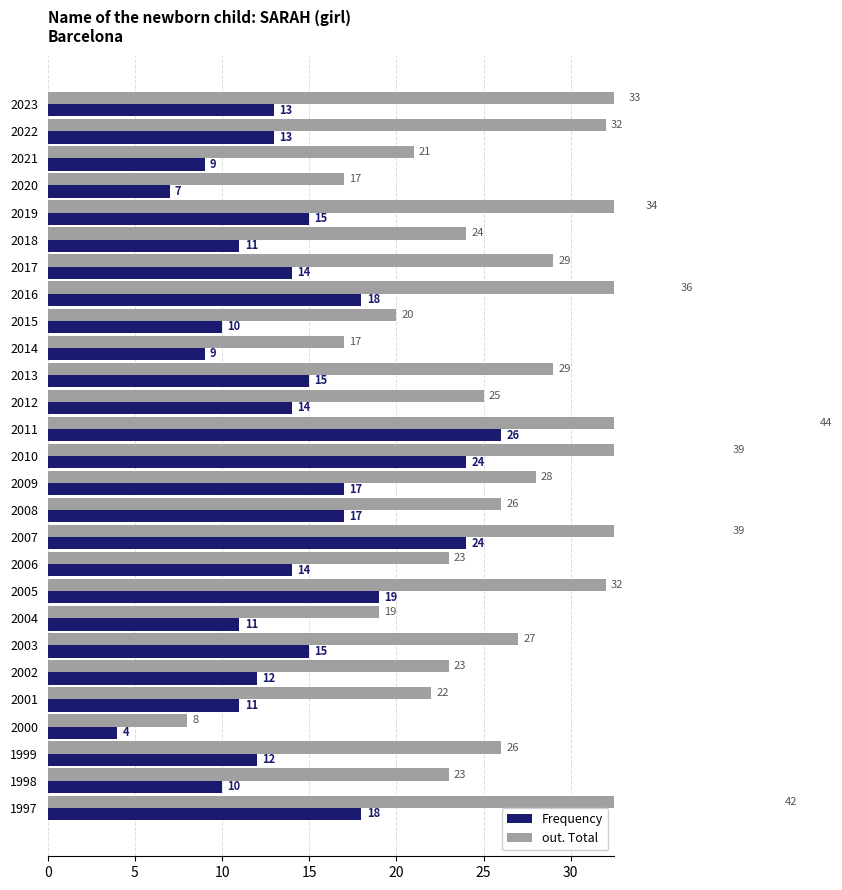

What is the value of the out. Total bar at the 2nd from the left?

32